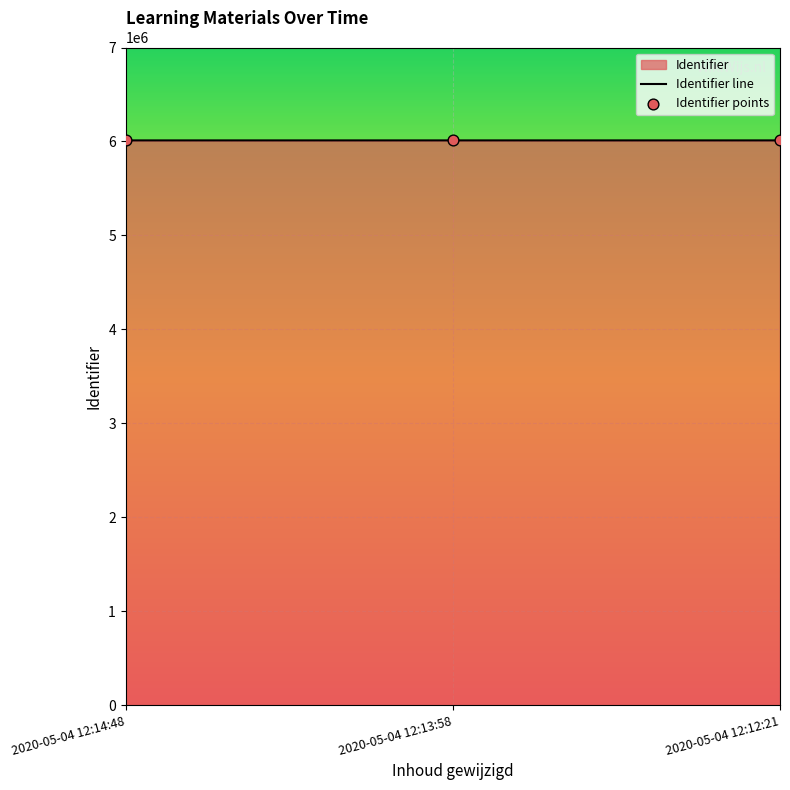

Which series has the largest Y range (max minus min)?

Identifier line